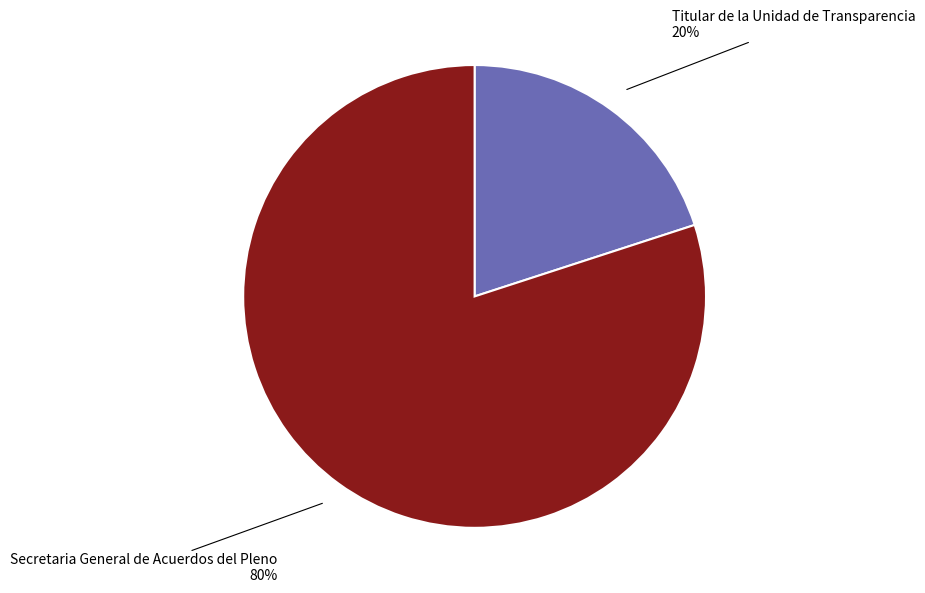

The Secretaria General de Acuerdos del Pleno slice represents 67% of the pie. True or false?

False